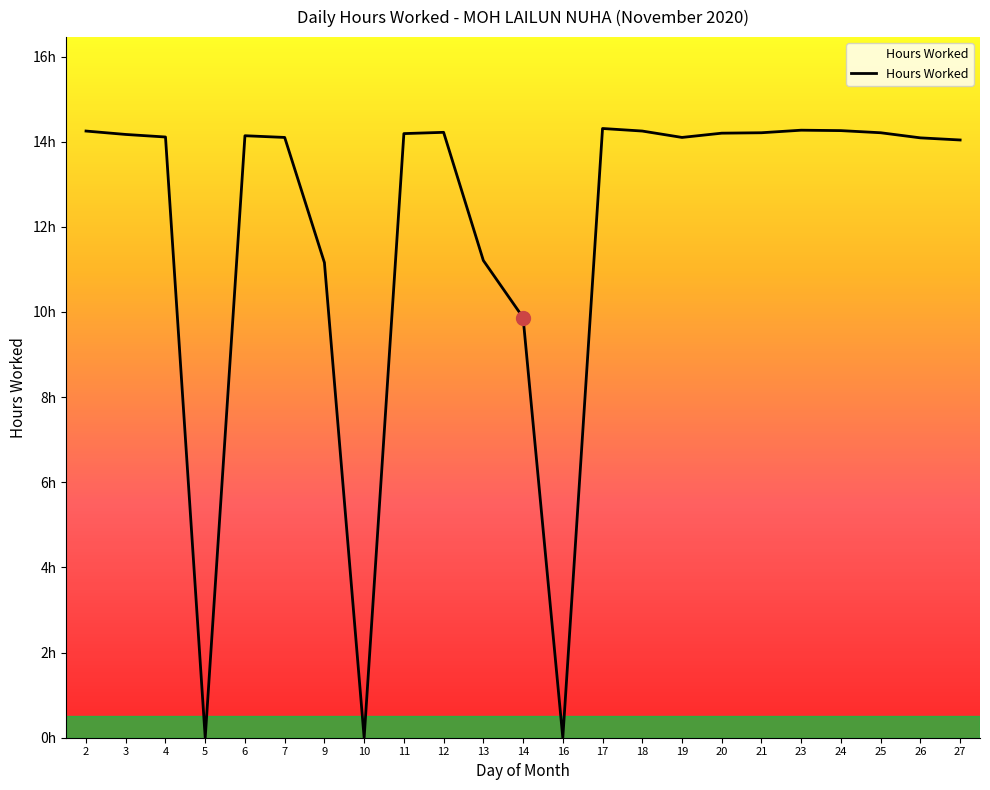

Does the chart have visible grid lines?

No